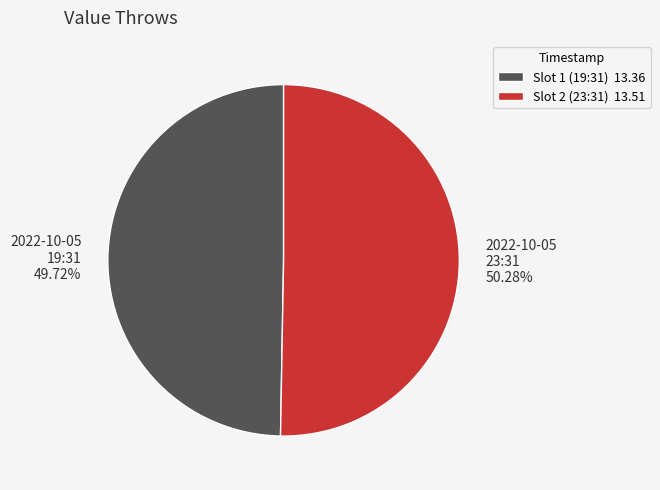

Is the sum of 2022-10-05 23:31 and 2022-10-05 19:31 greater than half?

Yes